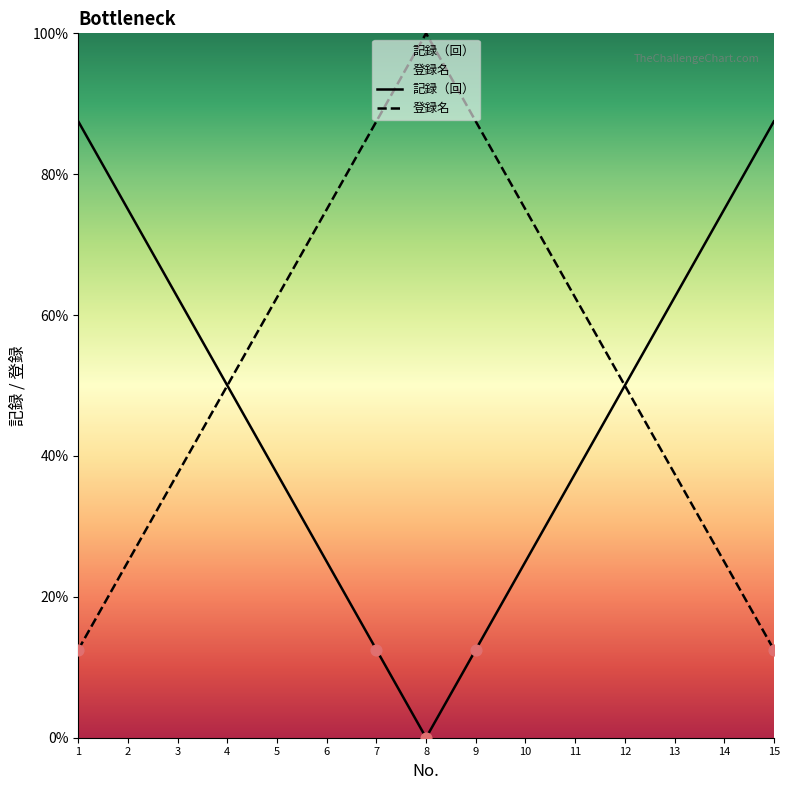

Is the value of 記録（回） at 4 greater than the value of 登録名 at 3?

Yes